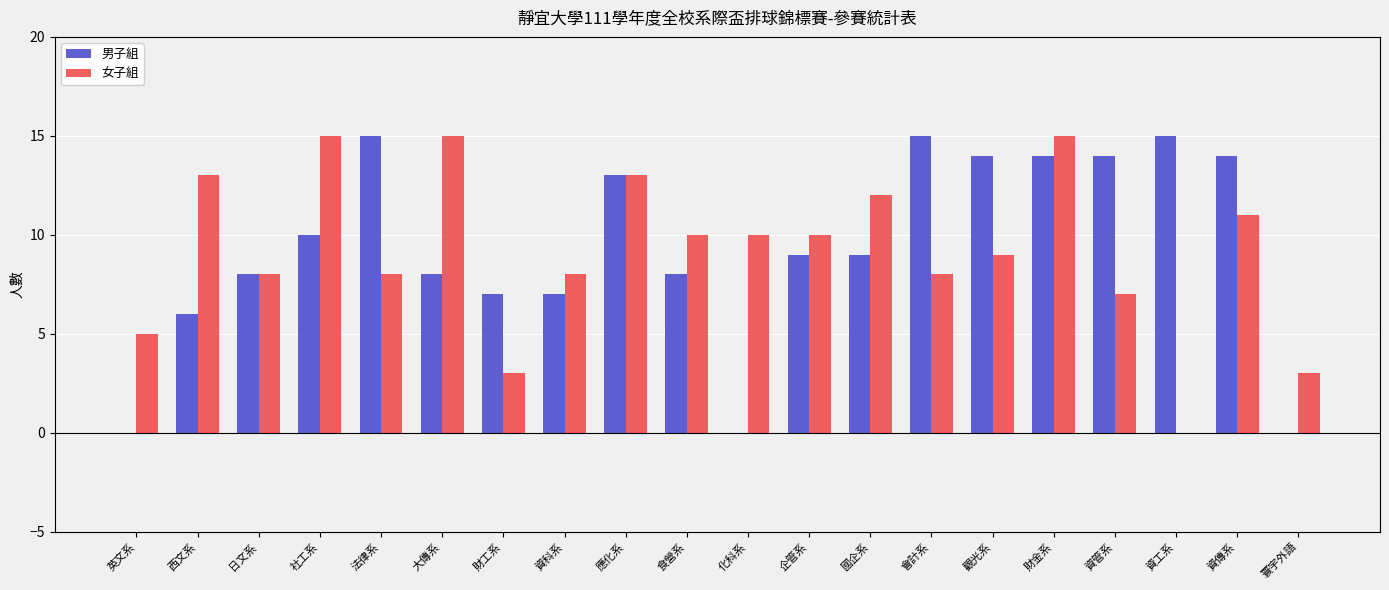

Reading left to right, extract all data points from this chart.

男子組: 英文系=0	西文系=6	日文系=8	社工系=10	法律系=15	大傳系=8	財工系=7	資科系=7	應化系=13	食營系=8	化科系=0	企管系=9	國企系=9	會計系=15	觀光系=14	財金系=14	資管系=14	資工系=15	資傳系=14	寰宇外語=0
女子組: 英文系=5	西文系=13	日文系=8	社工系=15	法律系=8	大傳系=15	財工系=3	資科系=8	應化系=13	食營系=10	化科系=10	企管系=10	國企系=12	會計系=8	觀光系=9	財金系=15	資管系=7	資工系=0	資傳系=11	寰宇外語=3